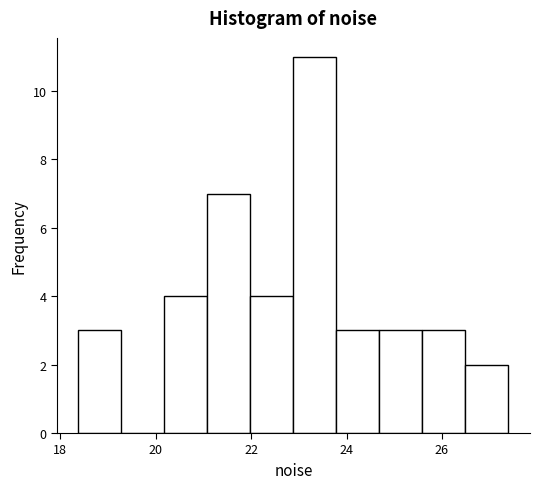

Reading left to right, transcribe this chart: for each bar, give the range it covers on the x-axis and its height. Neither the bar edges nor the heights are printed on the chart, so give them approximately, as read against the axes.

18.4 to 19.2: 3
19.2 to 20.2: 0
20.2 to 21.0: 4
21.0 to 22.0: 7
22.0 to 22.8: 4
22.8 to 23.8: 11
23.8 to 24.6: 3
24.6 to 25.6: 3
25.6 to 26.4: 3
26.4 to 27.4: 2